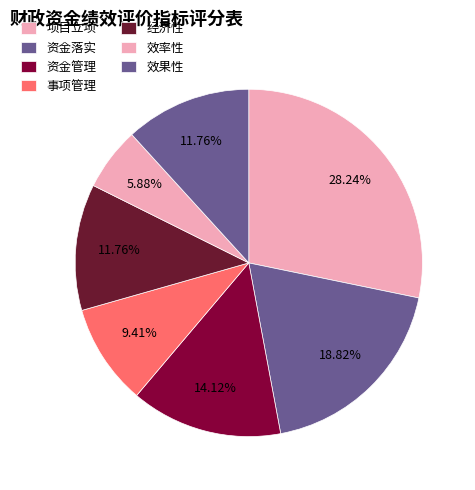

Is it true that 效果性 is 12% of the pie?

True